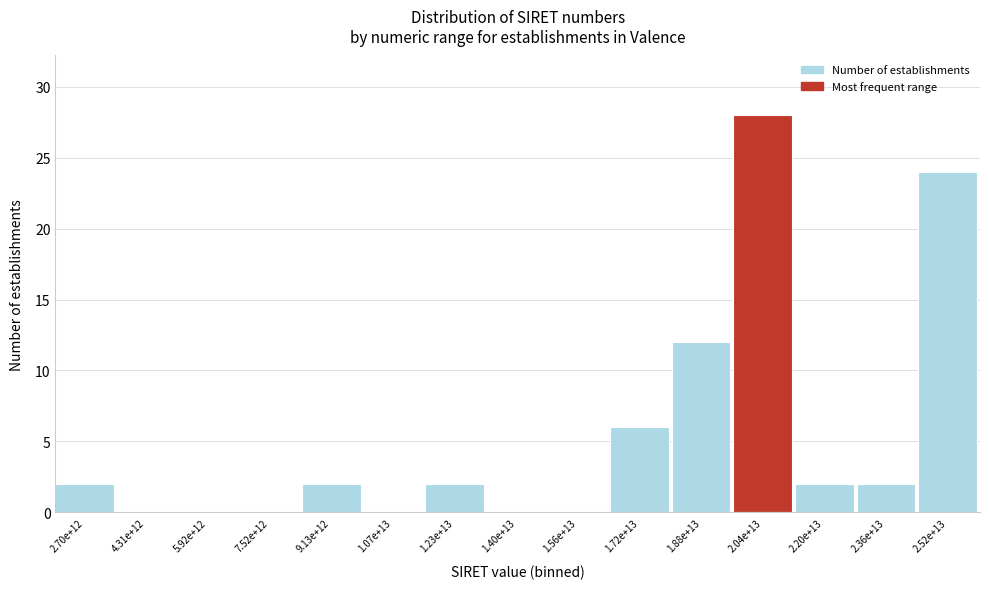

Reading left to right, extract all data points from this chart.

2.70e+12=2	4.31e+12=0	5.92e+12=0	7.52e+12=0	9.13e+12=2	1.07e+13=0	1.23e+13=2	1.40e+13=0	1.56e+13=0	1.72e+13=6	1.88e+13=12	2.04e+13=28	2.20e+13=2	2.36e+13=2	2.52e+13=24